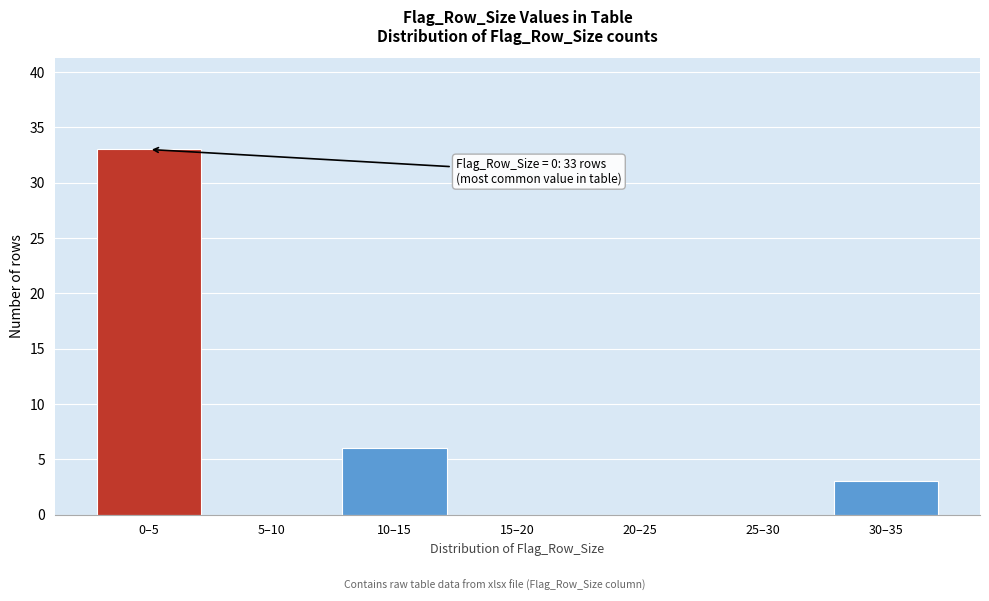

Reading right to left, list all the values displayed in this chart.

30–35=3	25–30=0	20–25=0	15–20=0	10–15=6	5–10=0	0–5=33